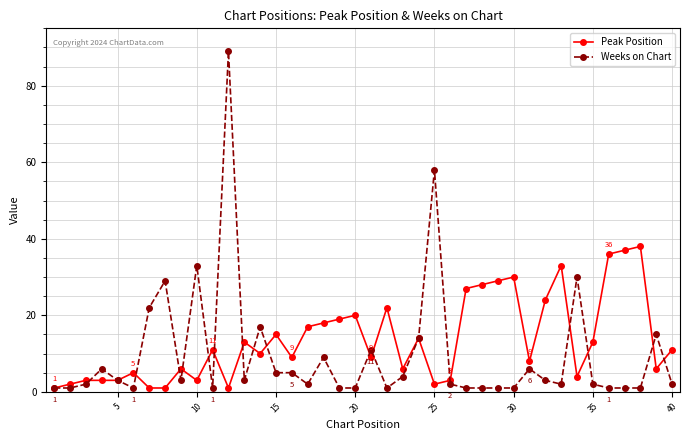

Which series has the largest range (max minus min)?

Weeks on Chart